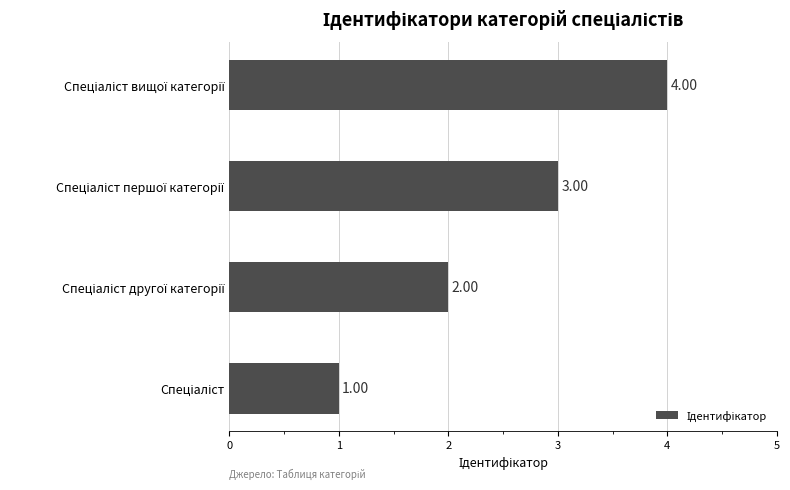

How many values are below 3?

2